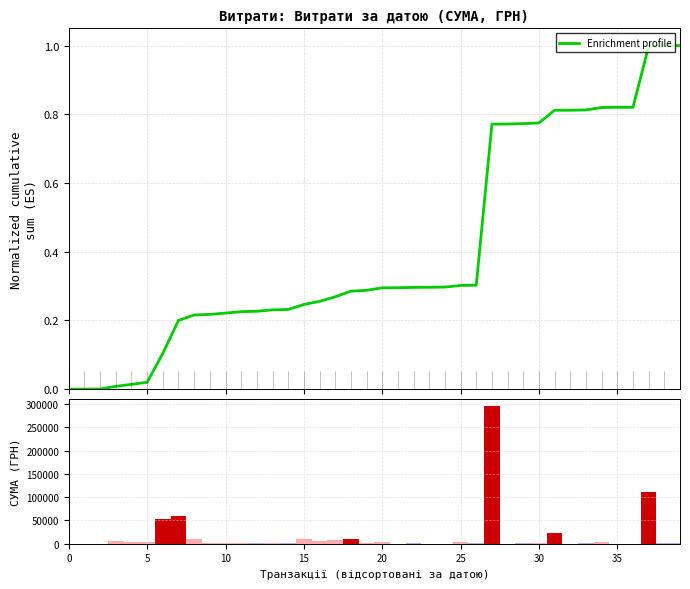

What is the label of the 5th bar from the right?

35